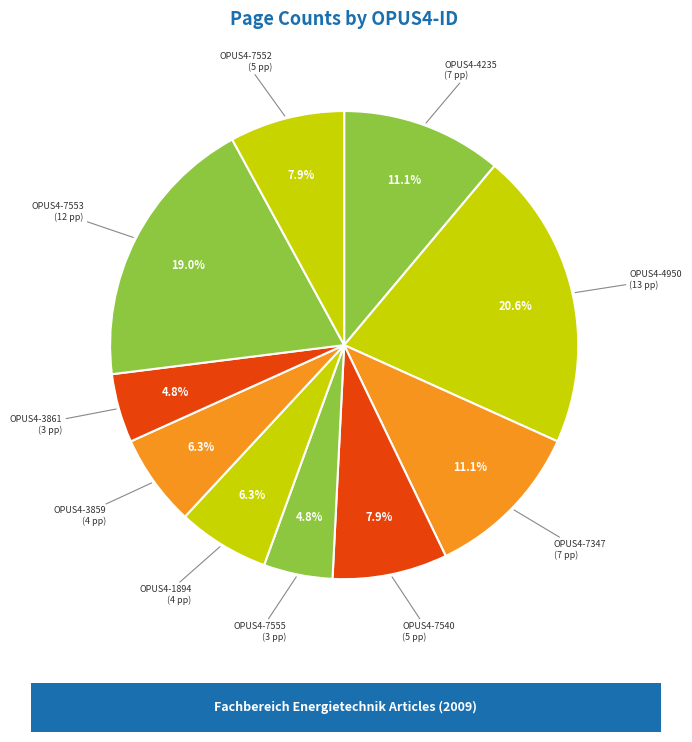

Rank the categories by value from lowest to highest.

OPUS4-7555, OPUS4-3861, OPUS4-1894, OPUS4-3859, OPUS4-7540, OPUS4-7552, OPUS4-4235, OPUS4-7347, OPUS4-7553, OPUS4-4950